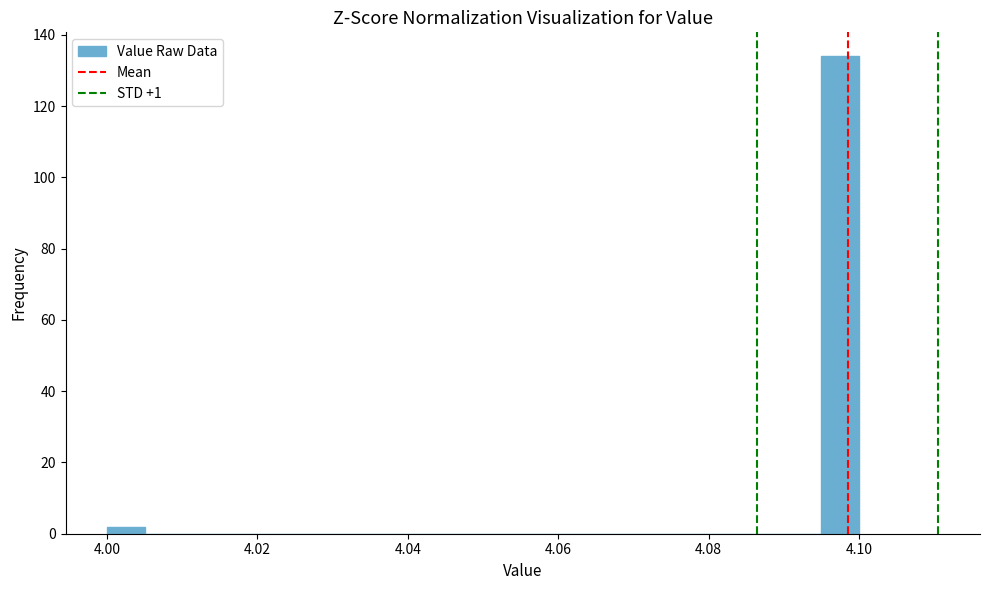

Around what value on the x-axis is the tallest bar? Give the approximate position of its centre, as read against the axis.

4.098